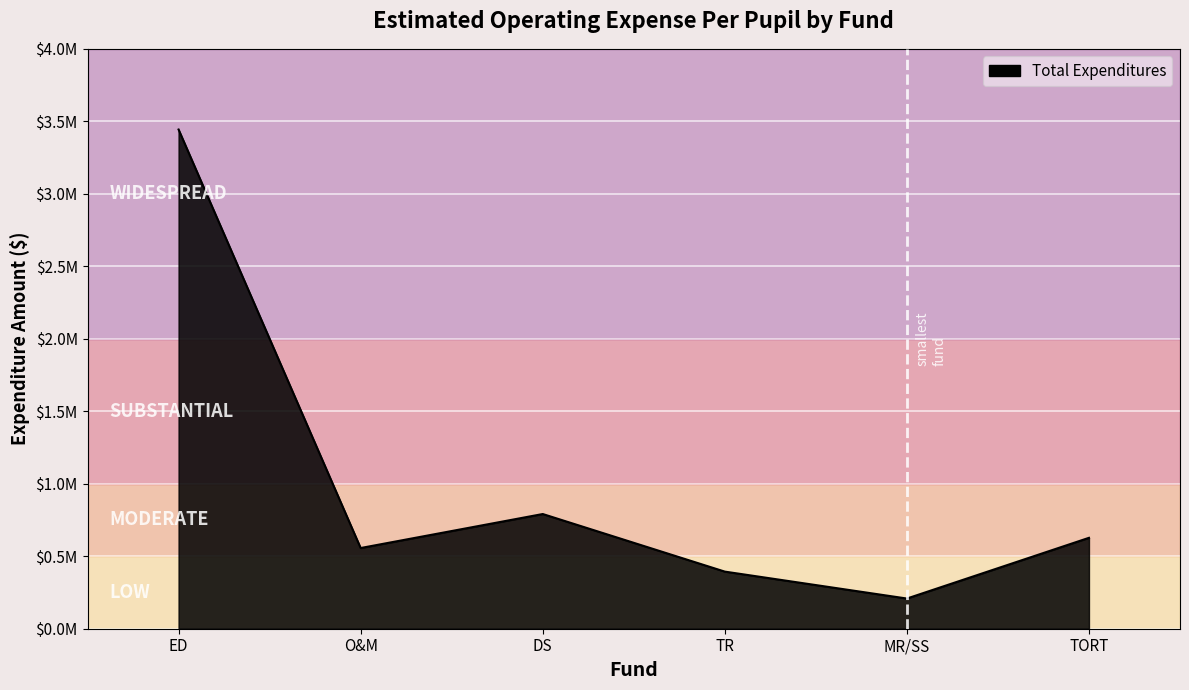

Does the chart display data point markers on the line(s)?

No